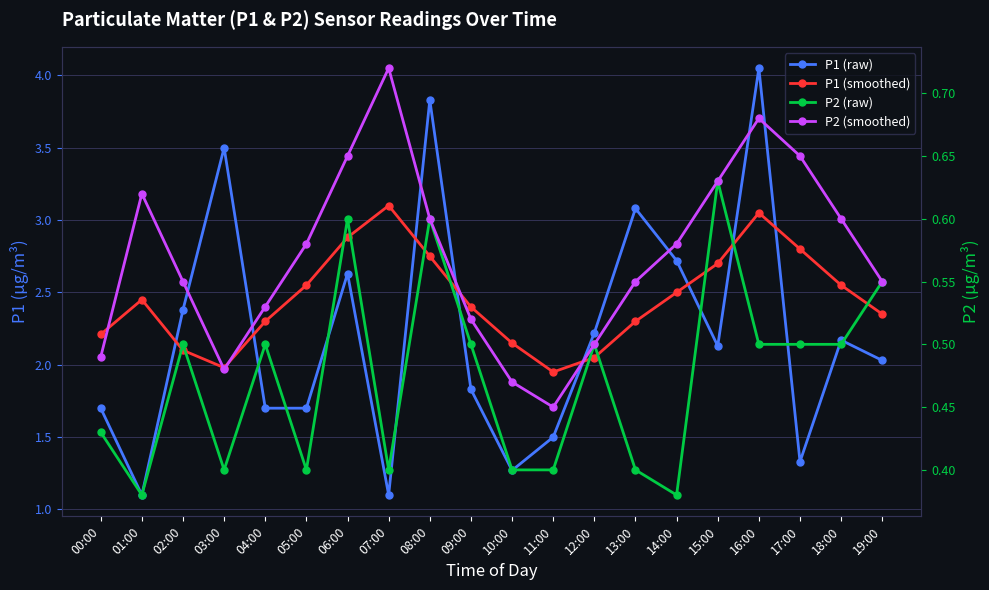

At which label does P1 (smoothed) reach its peak?

07:00